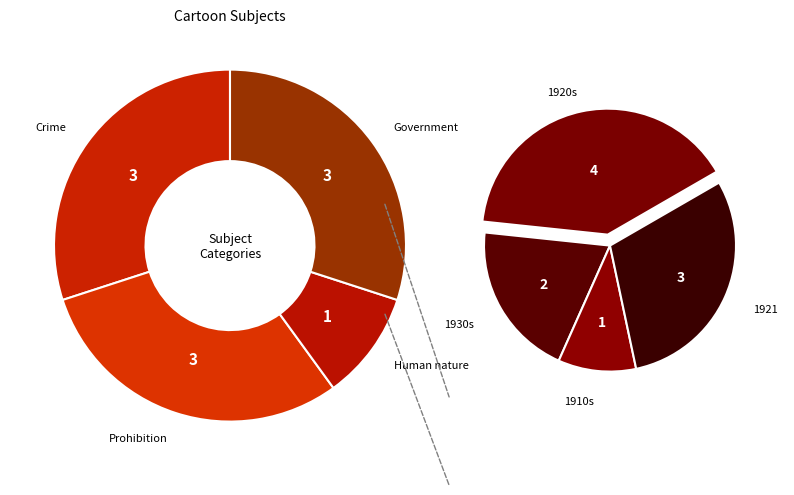

Which category has the smallest portion of the pie?

Human nature